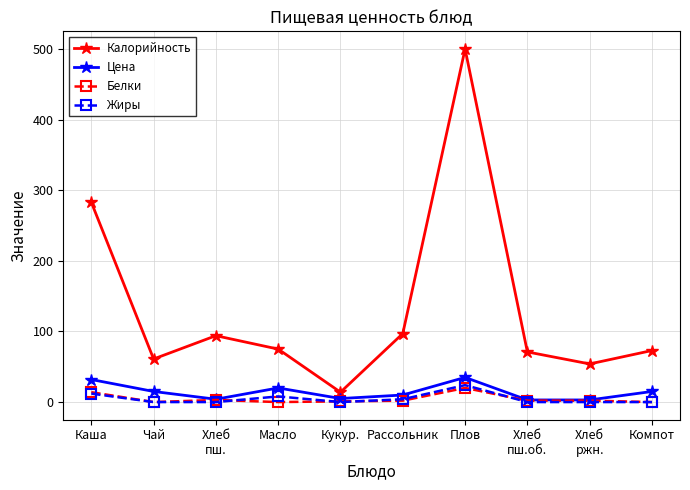

What is the value of the Цена point at the 6th from the left?

10.0